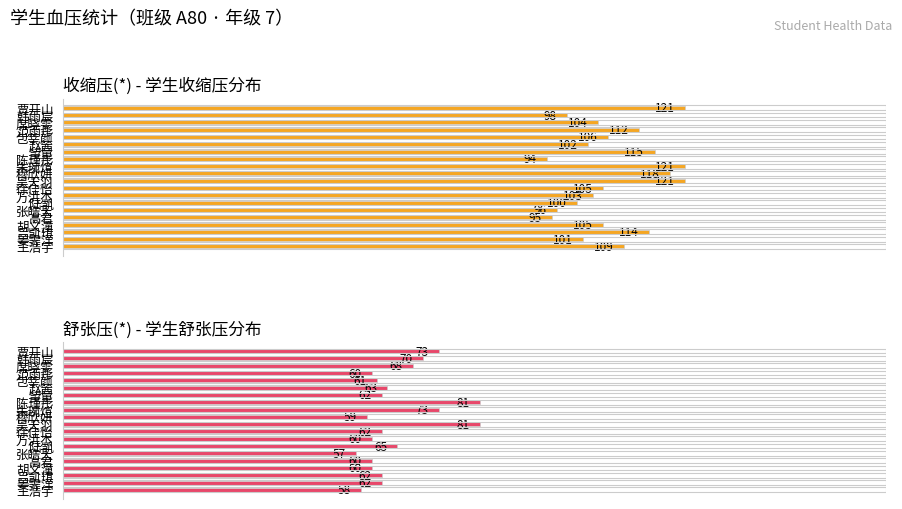

What is the difference between the maximum and minimum values in the 收缩压(*) - 学生收缩压分布 series?

27